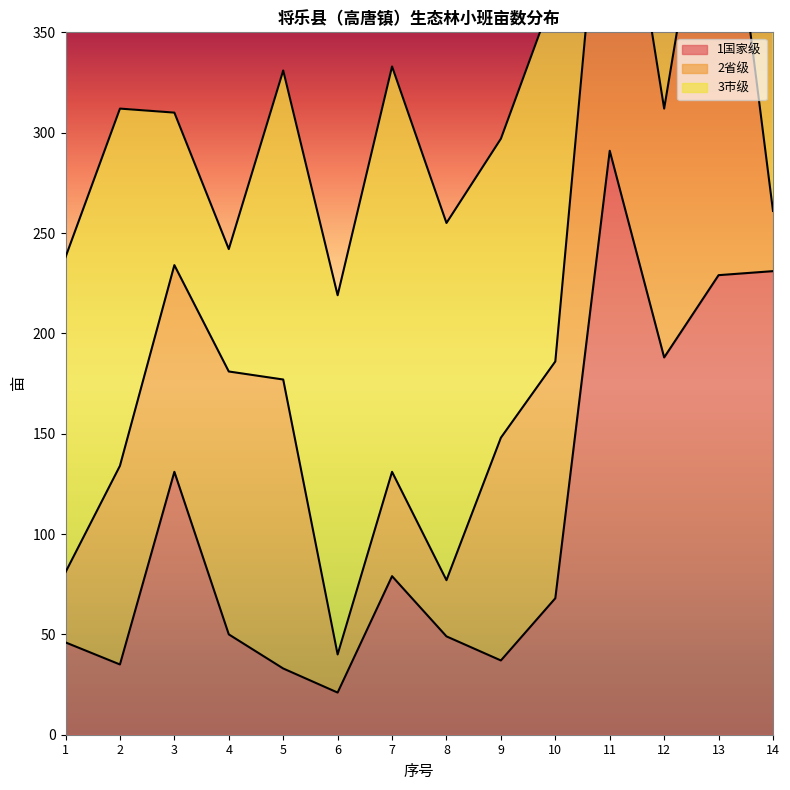

Between which two adjacent categories do 3市级 and 2省级 first intersect?

2 and 3